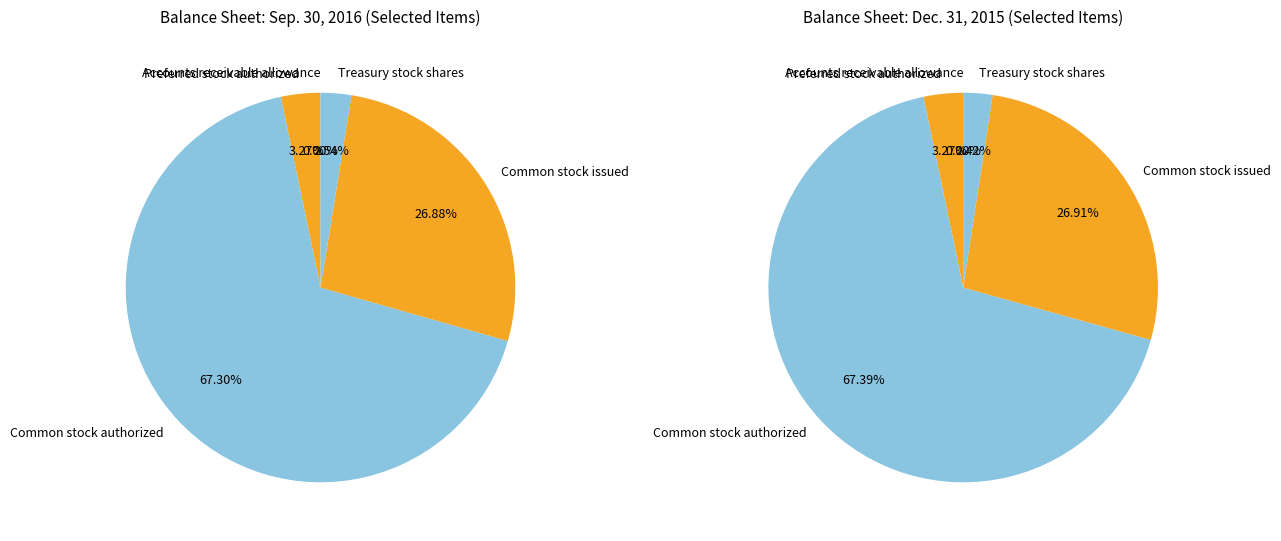

To the nearest percent, what is the average slice percentage?

20%